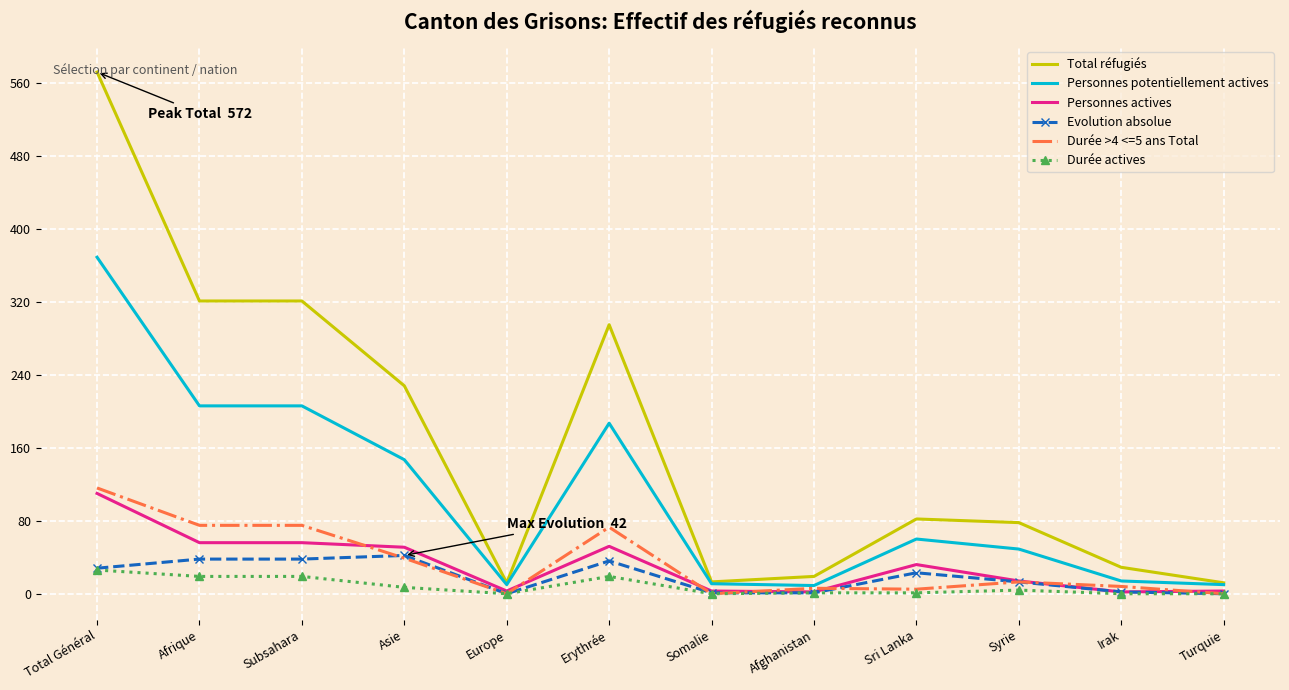

What is the difference between the maximum and minimum values in the Durée actives series?

26